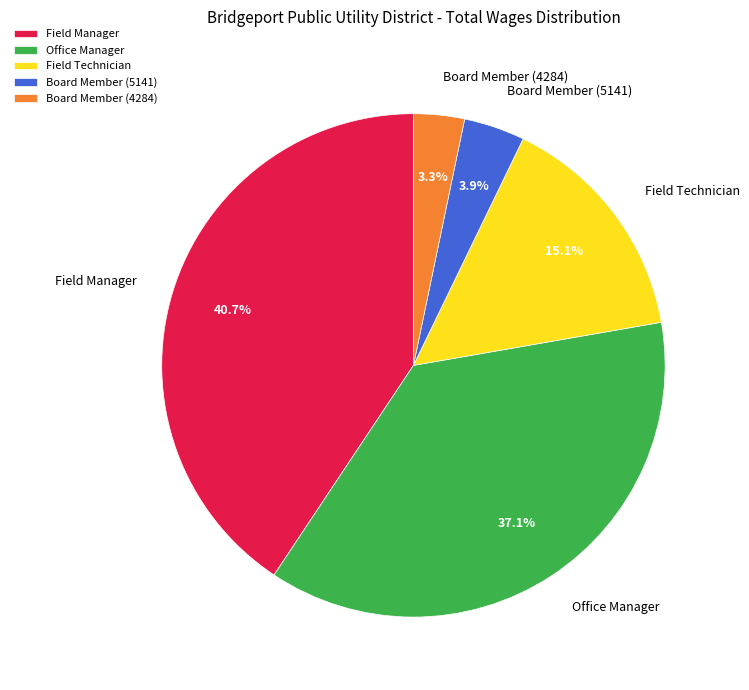

True or false: Board Member (4284) accounts for 11% of the total.

False